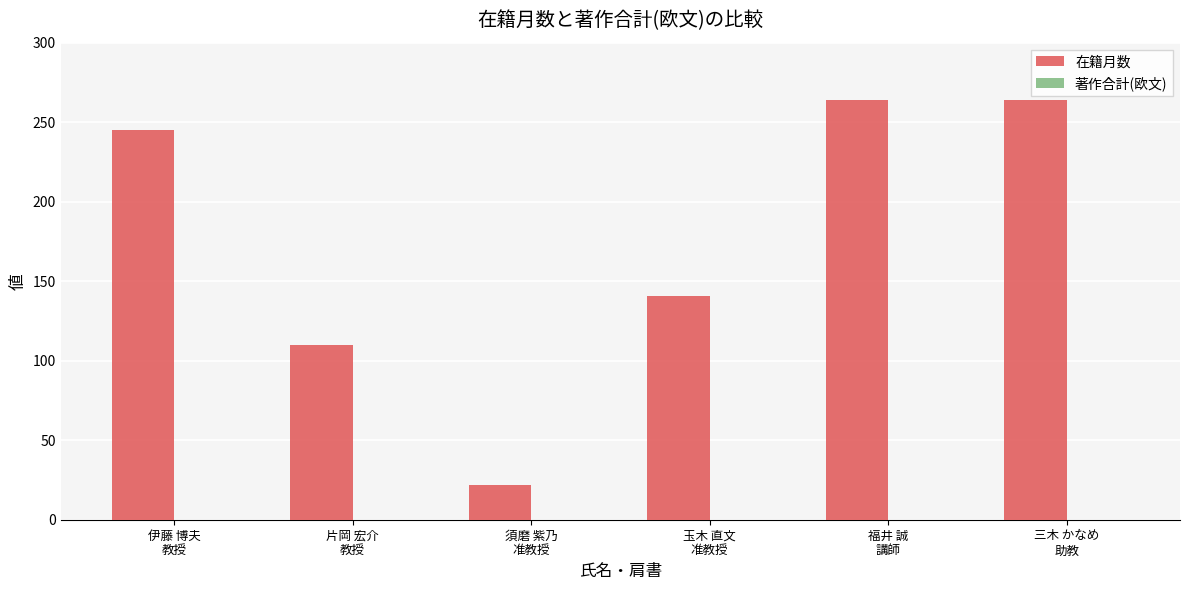

What is the value of the 2nd bar from the left?

110